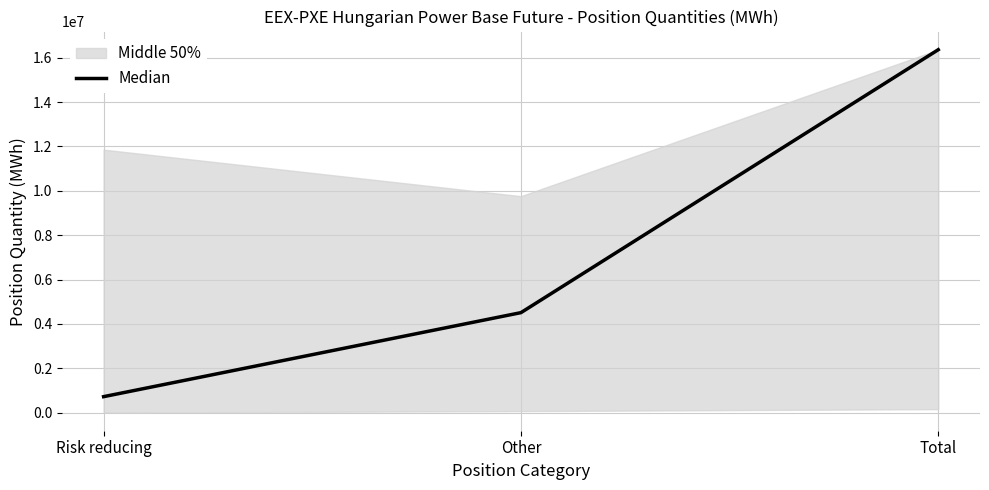

Read the value at Risk reducing, to the nearest 10.

717940